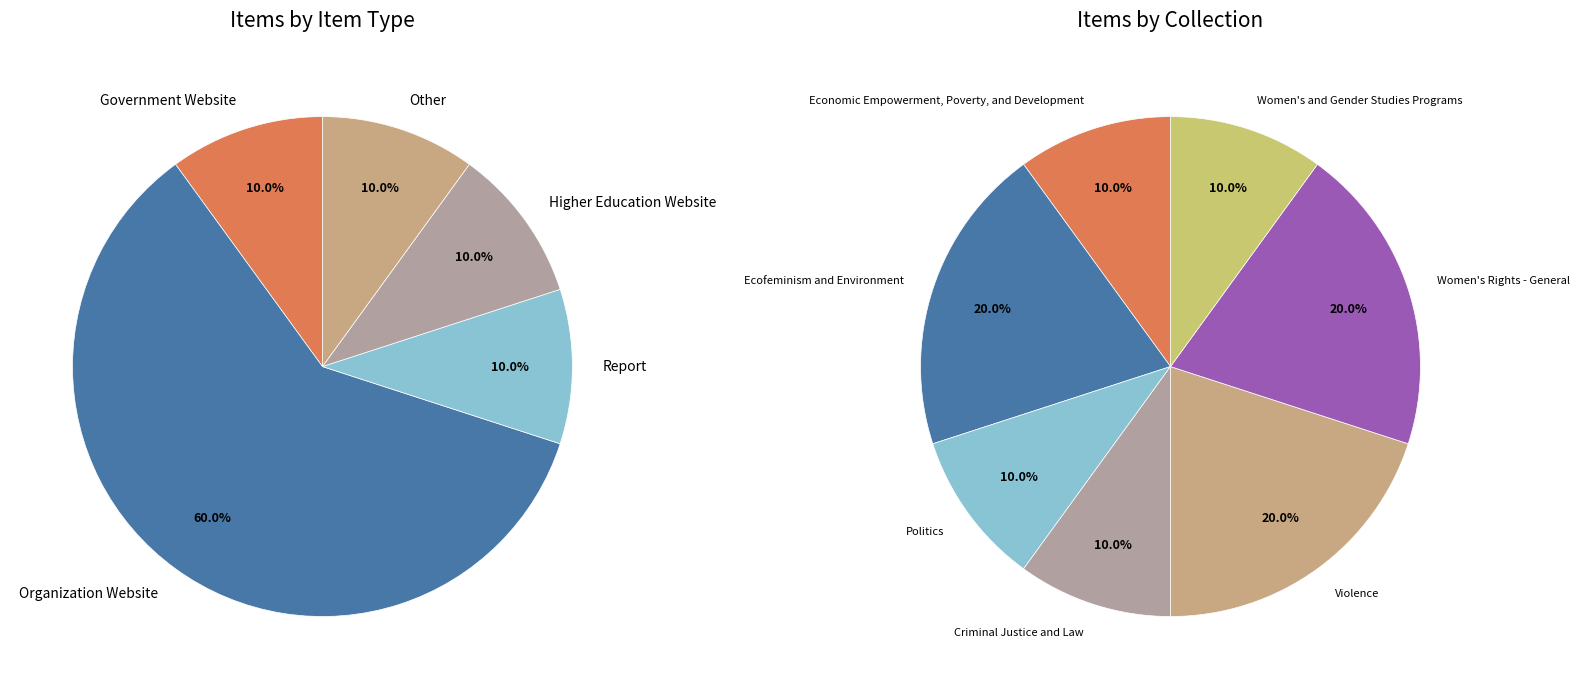

To the nearest percent, what portion does Government Website represent?

10%